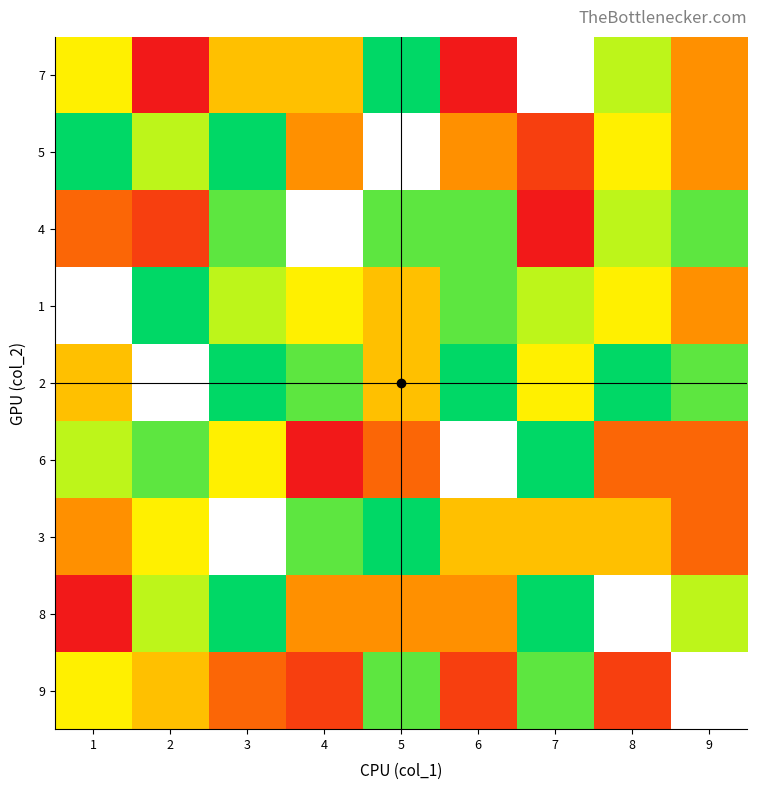

True or false: 1 has a value of 1.6 at 9.

False